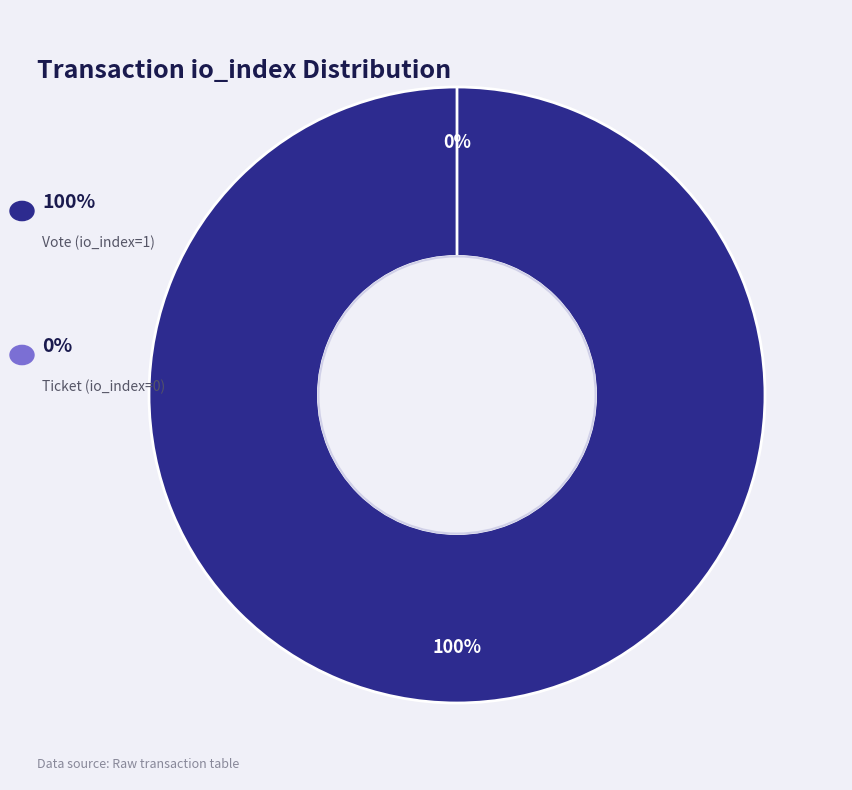

To the nearest percent, what is the difference between the Vote (io_index=1) and Ticket (io_index=0) slice percentages?

100%